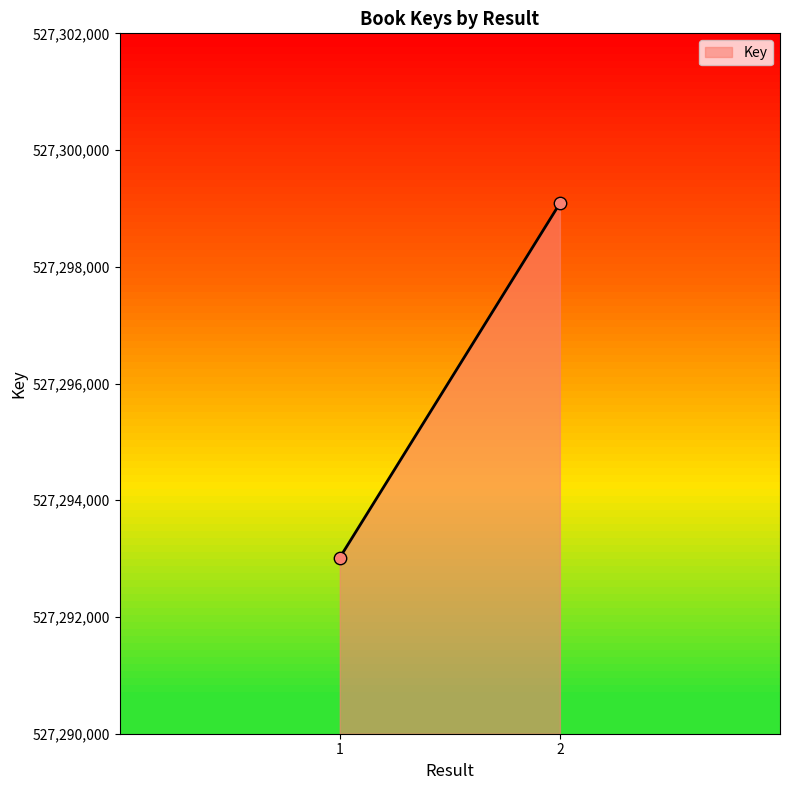

What is the range of Y values (max minus min)?

6071